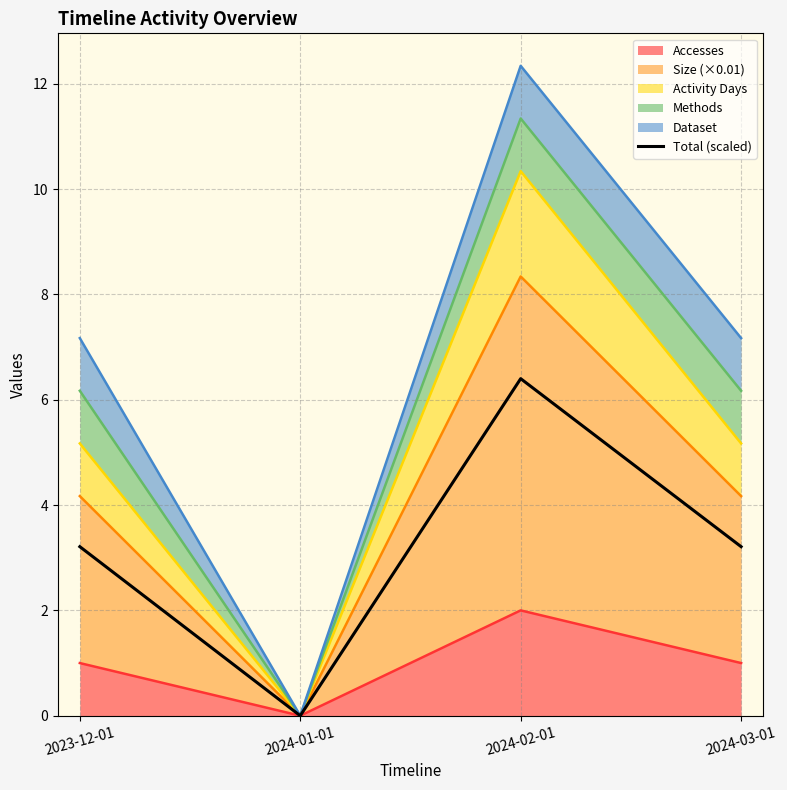

Between 2024-02-01 and 2024-03-01, which is larger?

2024-02-01